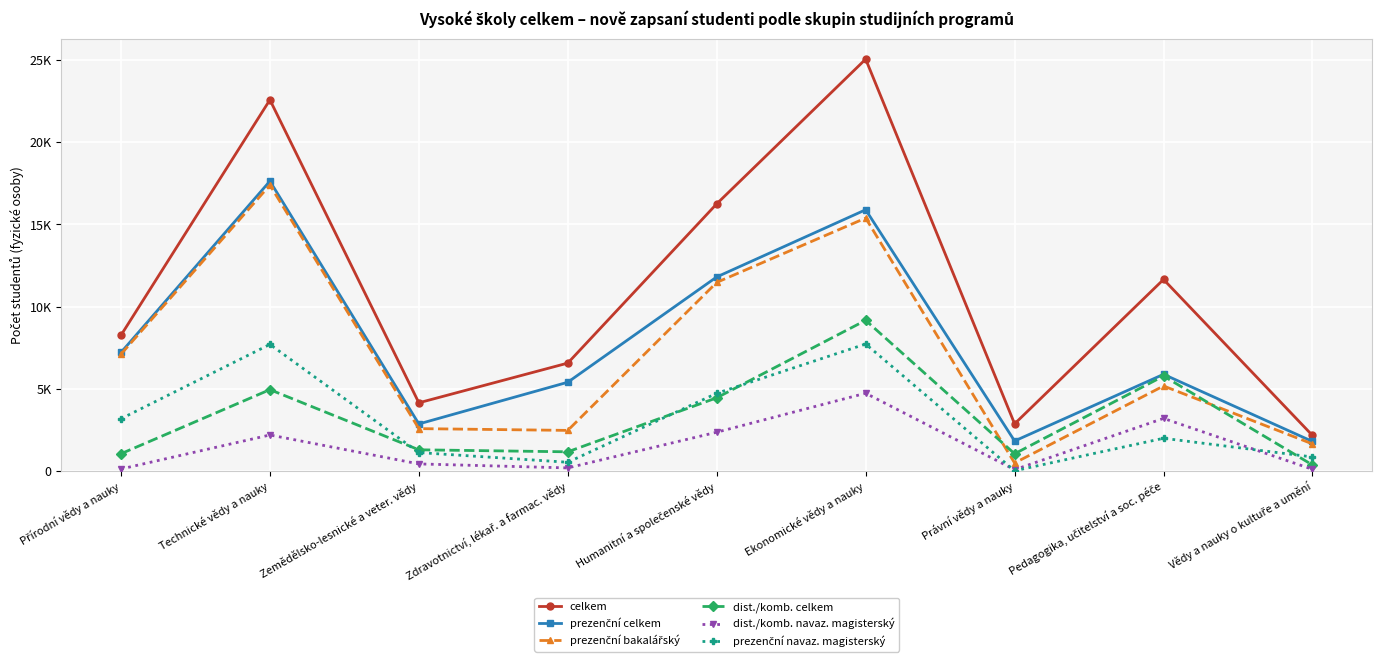

True or false: prezenční navaz. magisterský has a value of 5 at Právní vědy a nauky.

False